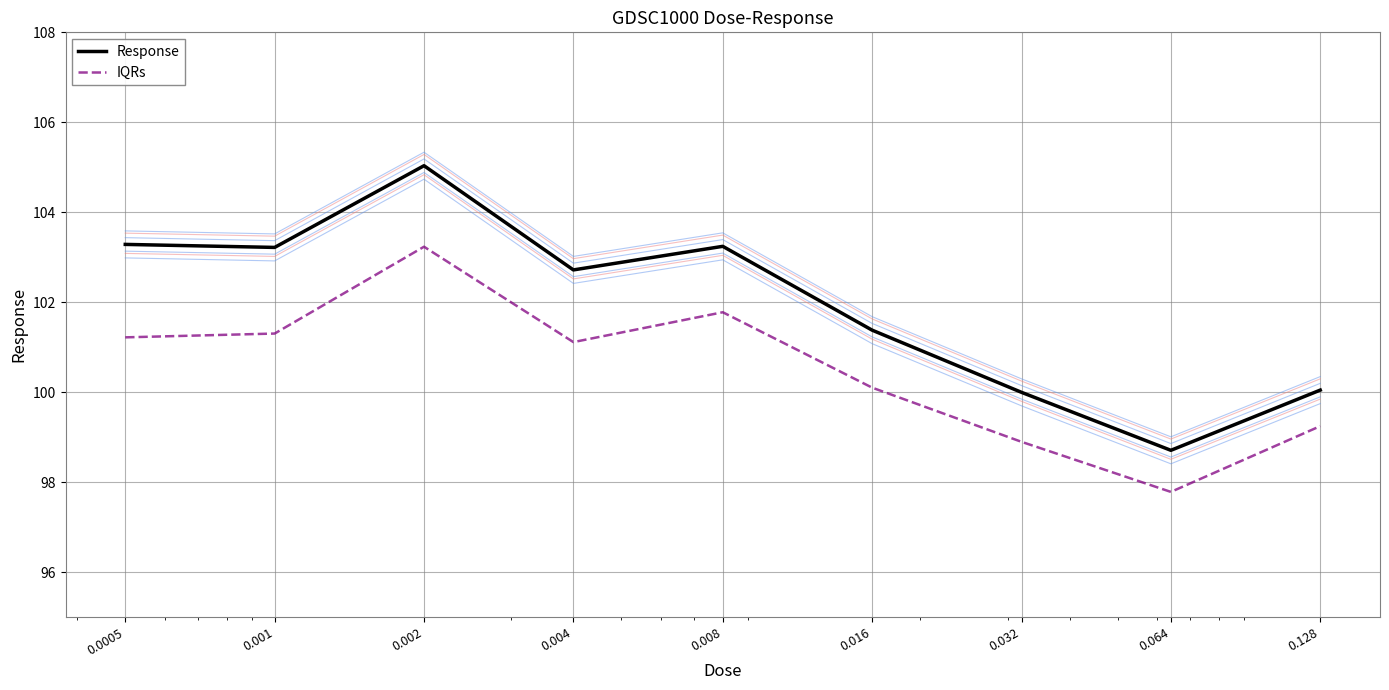

Which series has the widest spread of values?

Response